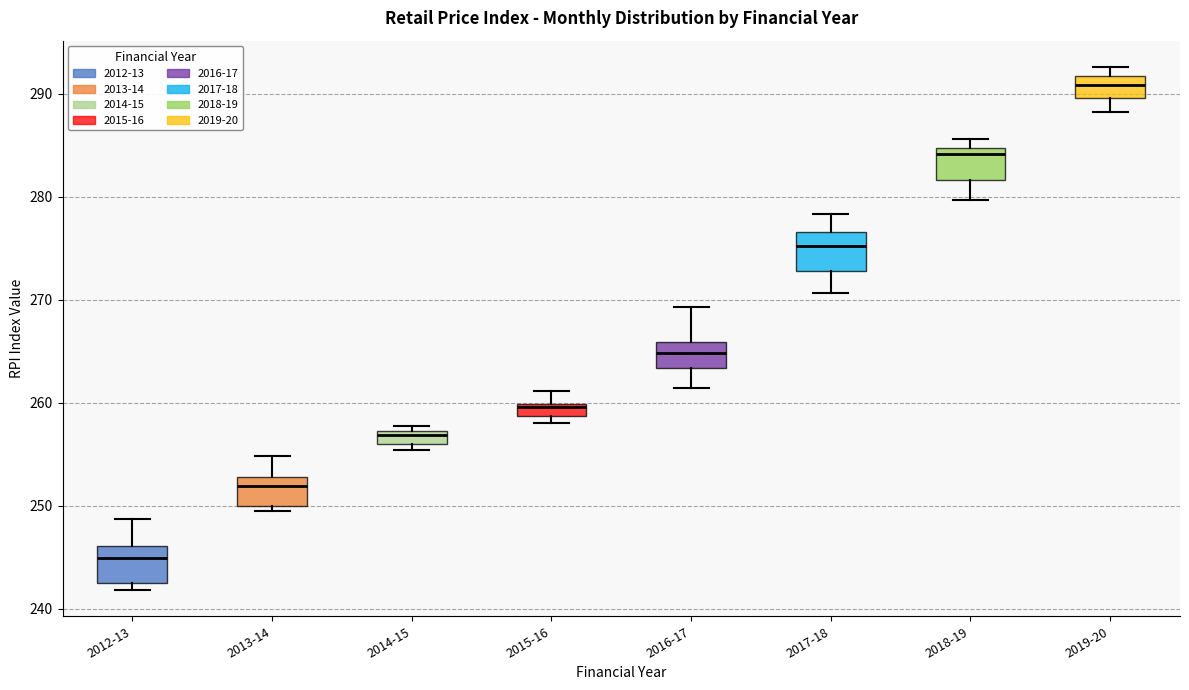

Which box's median line is the highest?

2019-20